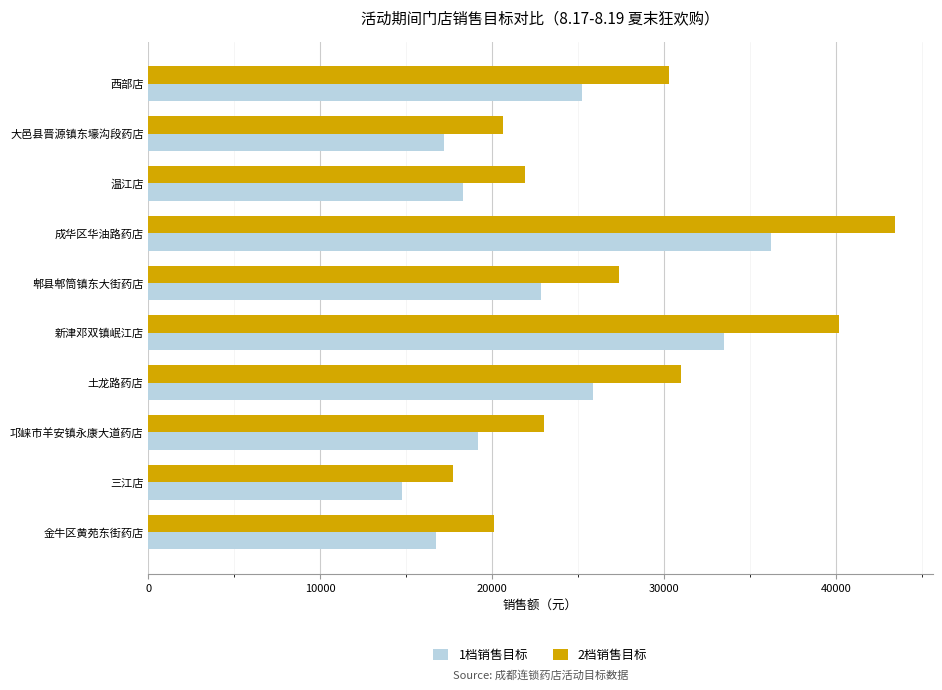

At which category is the sum across all series the highest?

成华区华油路药店